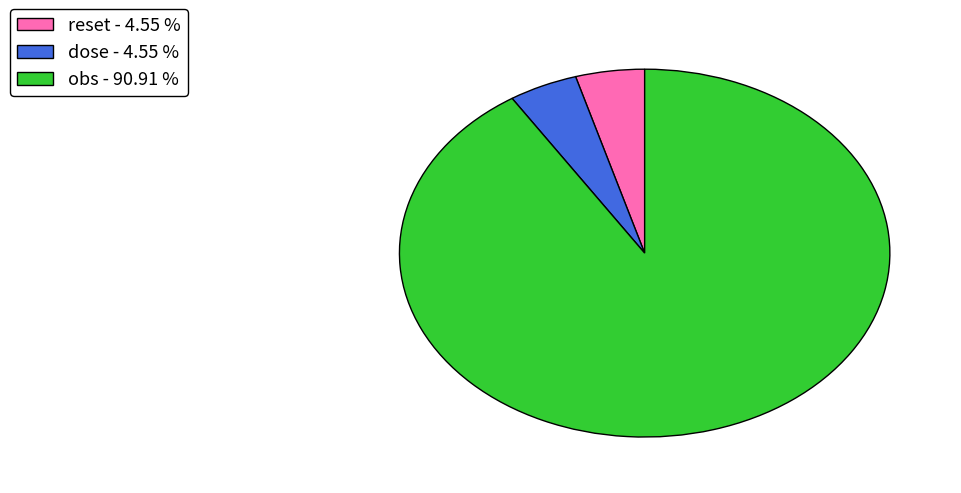

Between dose - 4.55 % and obs - 90.91 %, which is larger?

obs - 90.91 %